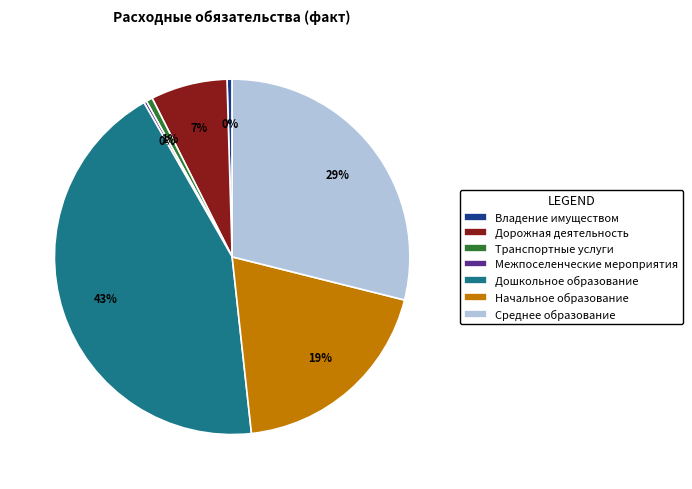

To the nearest percent, what is the difference between the largest and smallest slice percentages?

43%